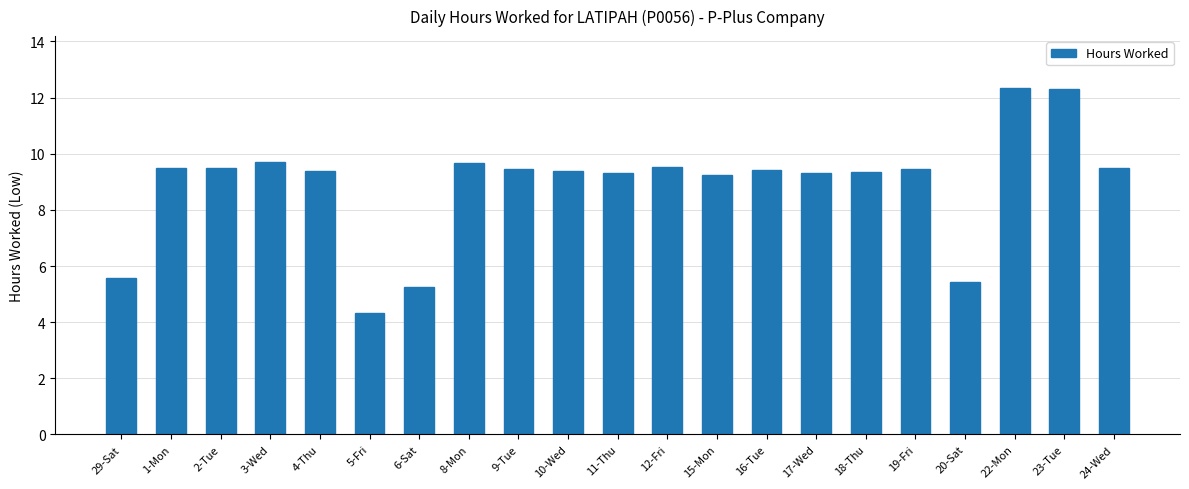

The chart shows a value of 3.0 at 19-Fri. True or false?

False